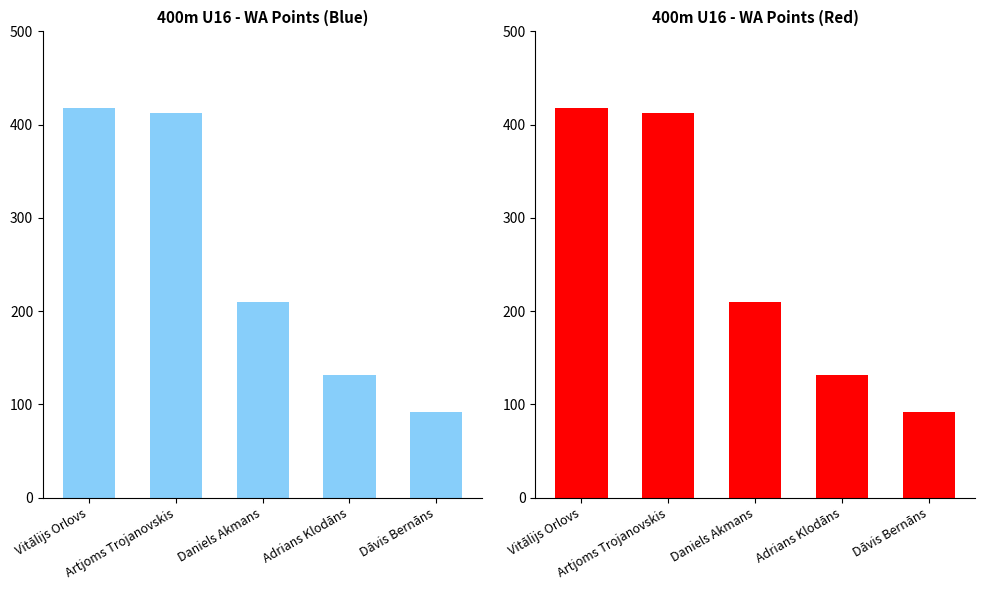

The value at Dāvis Bernāns is 32. True or false?

False